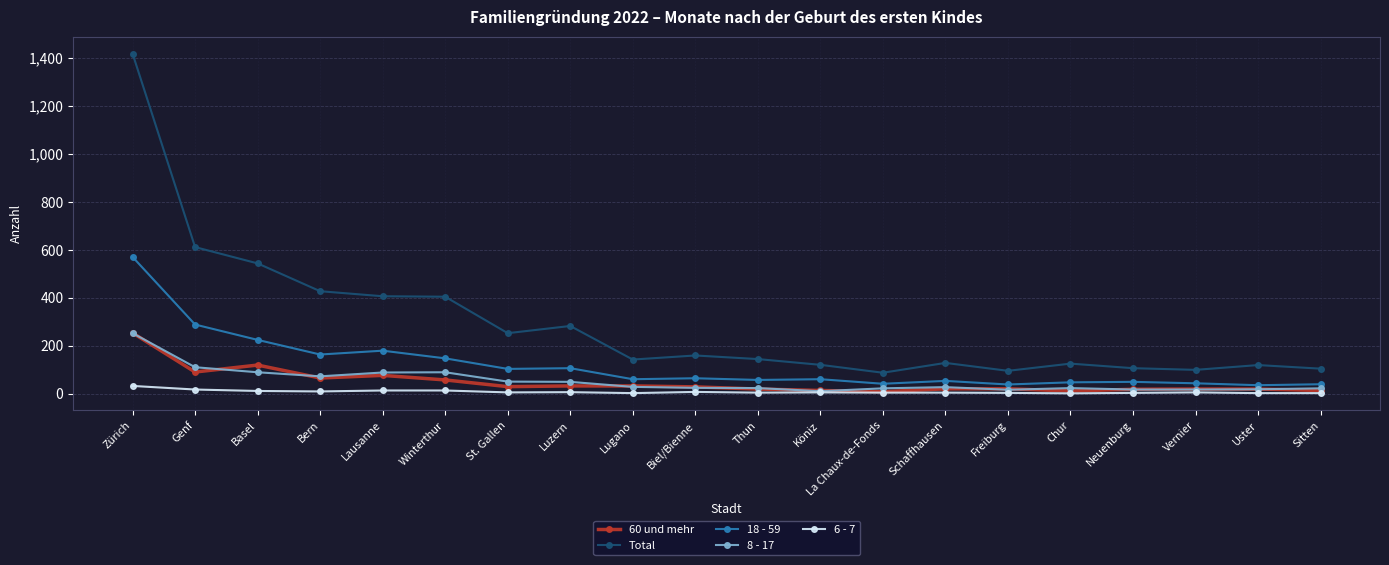

Which series has the widest spread of values?

Total